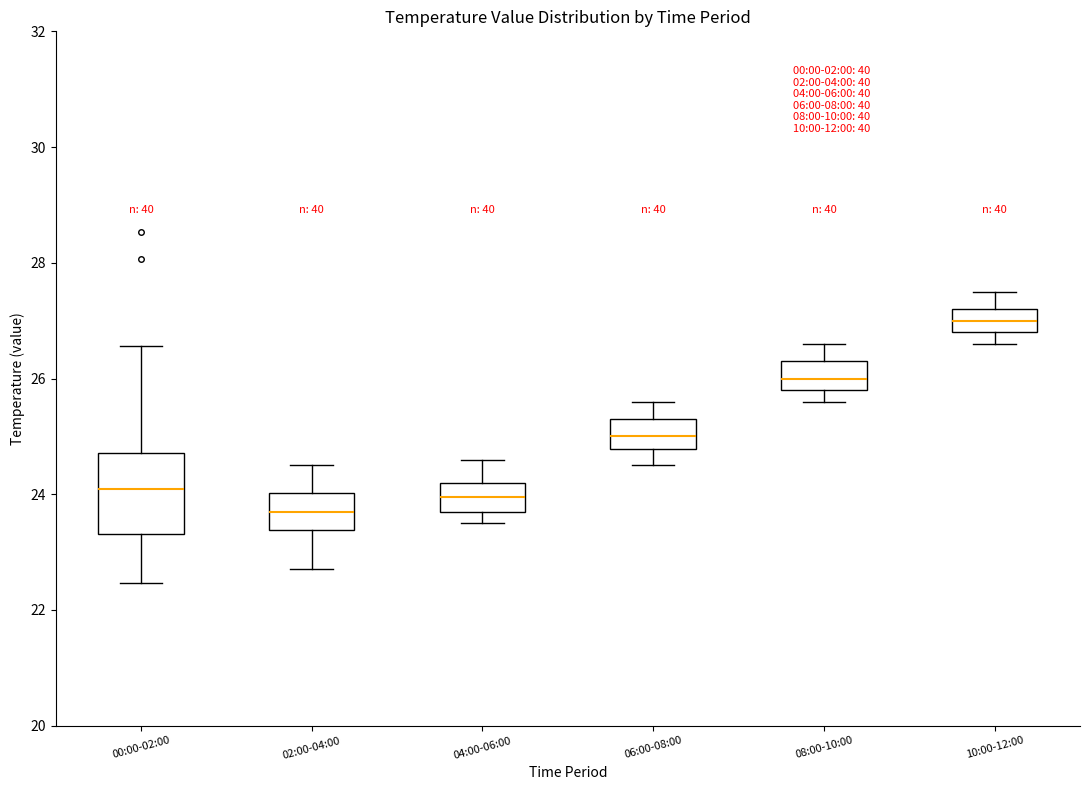

Comparing the boxes themselves (not the whiskers), which one is the tallest?

00:00-02:00